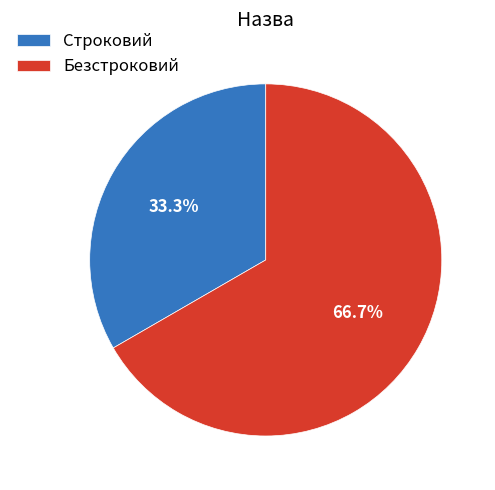

To the nearest percent, what is the difference between the Безстроковий and Строковий slice percentages?

33%